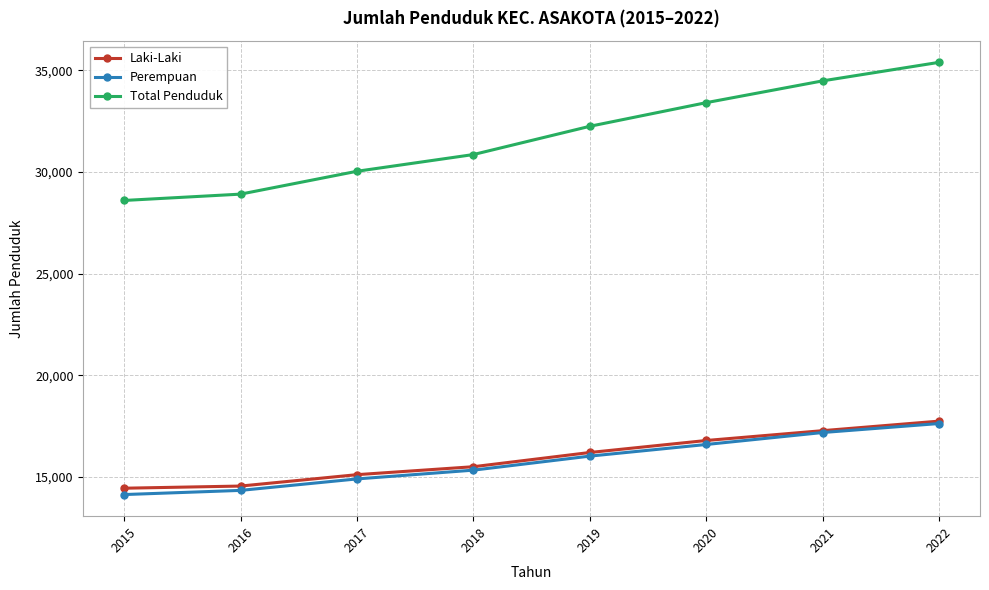

Which series has the largest total across all categories?

Total Penduduk